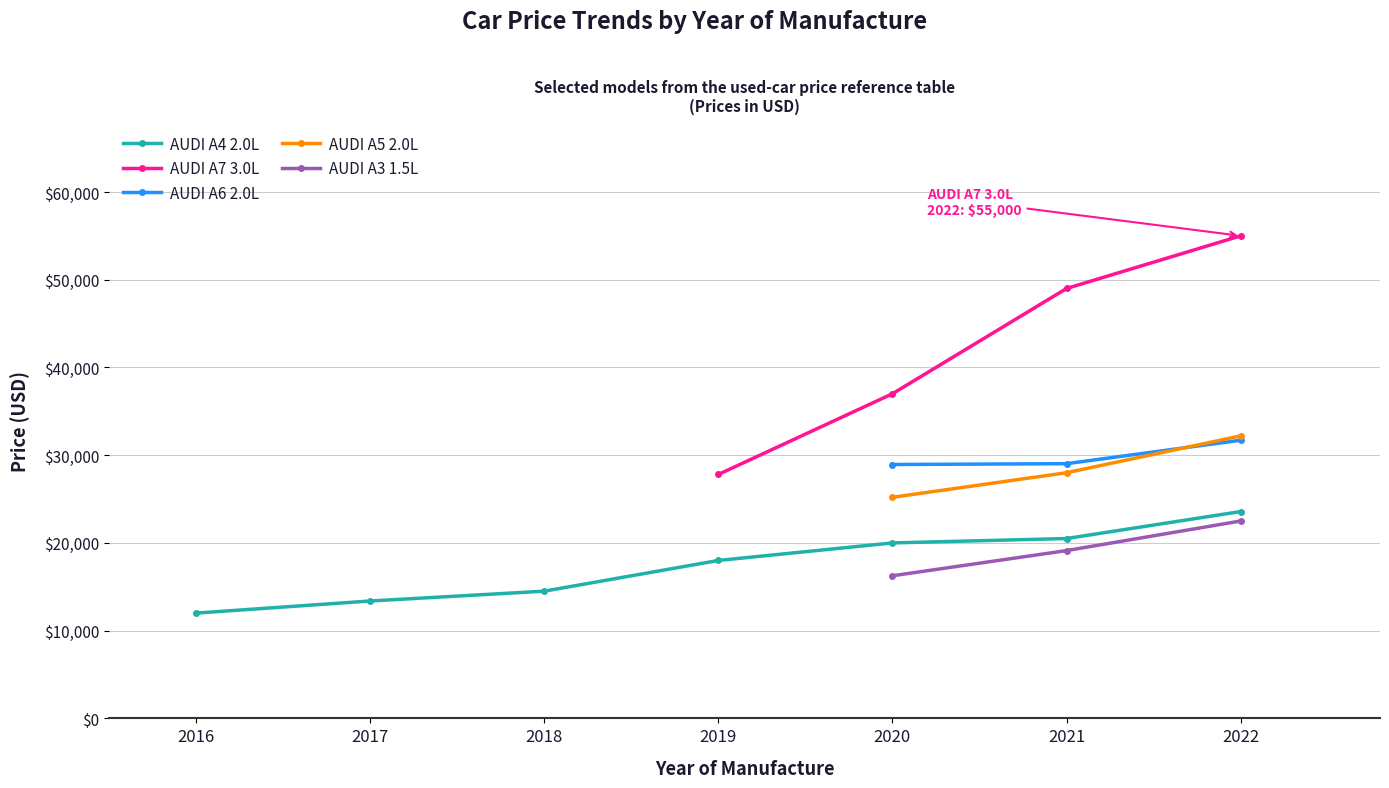

The chart shows a value of 4378 at 2017. True or false?

False